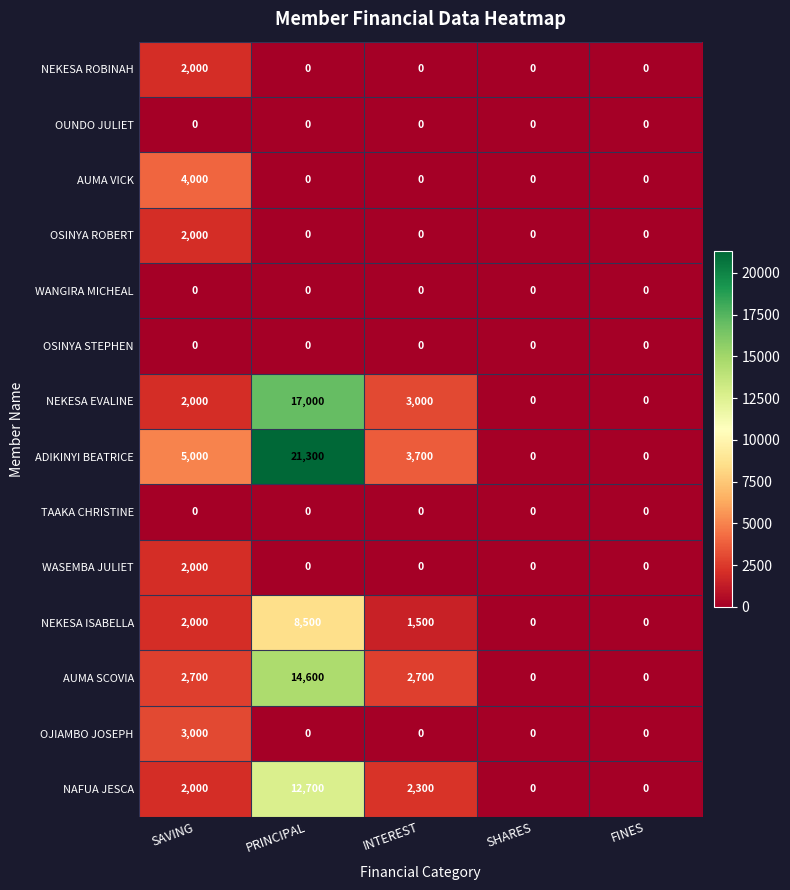

At how many categories does at least one series exceed 12231?

1